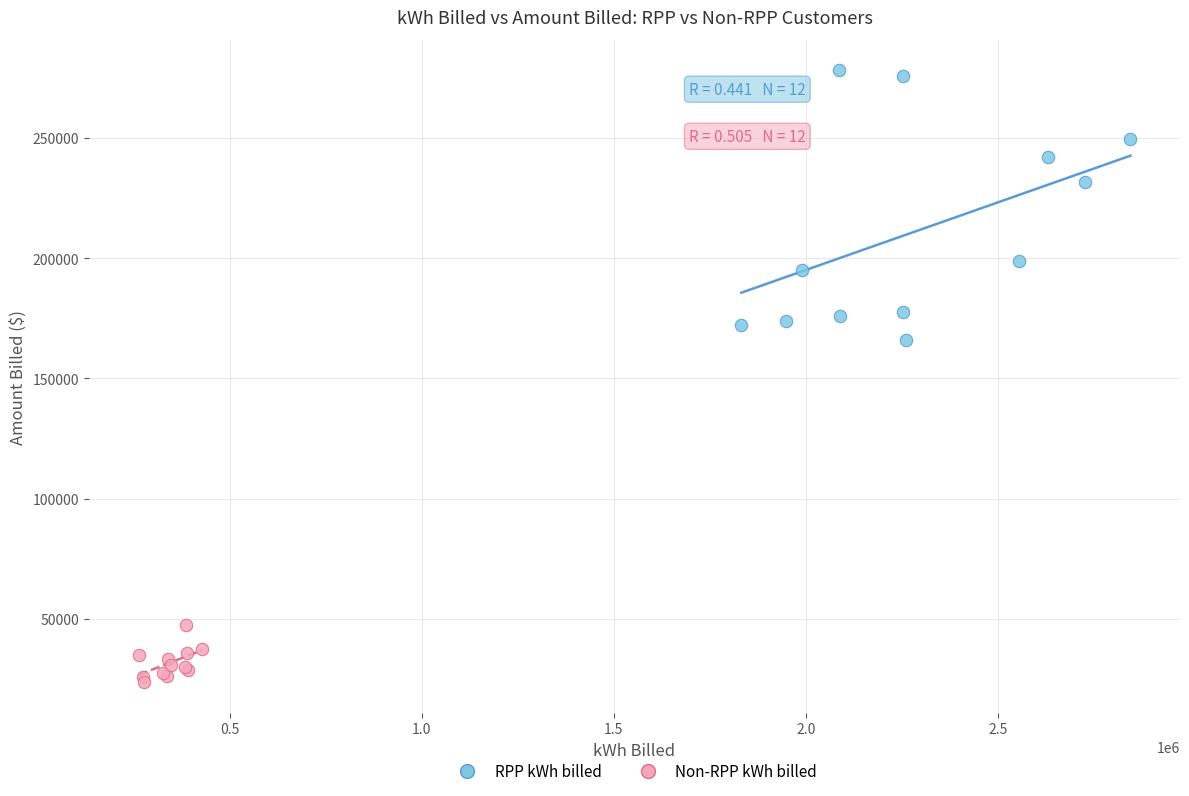

Which series contains the highest Y value?

RPP kWh billed